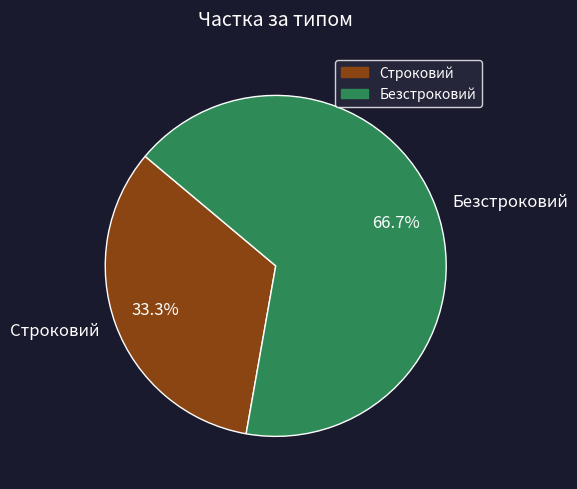

What percentage is the Строковий slice, to the nearest percent?

33%